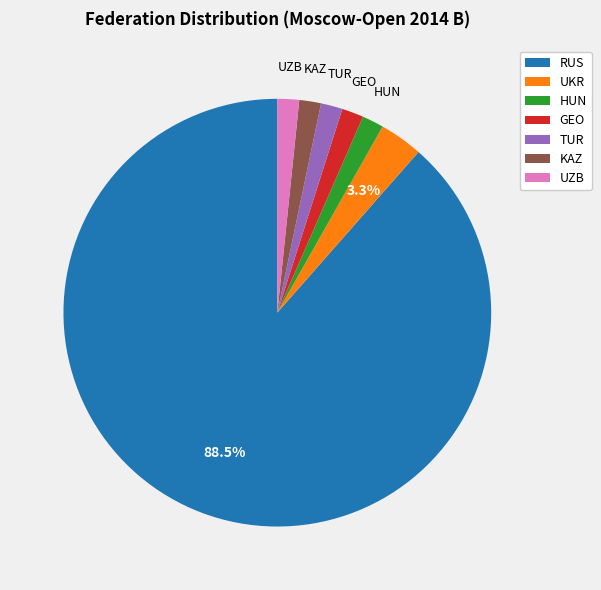

Do HUN and GEO together represent more than half of the pie?

No